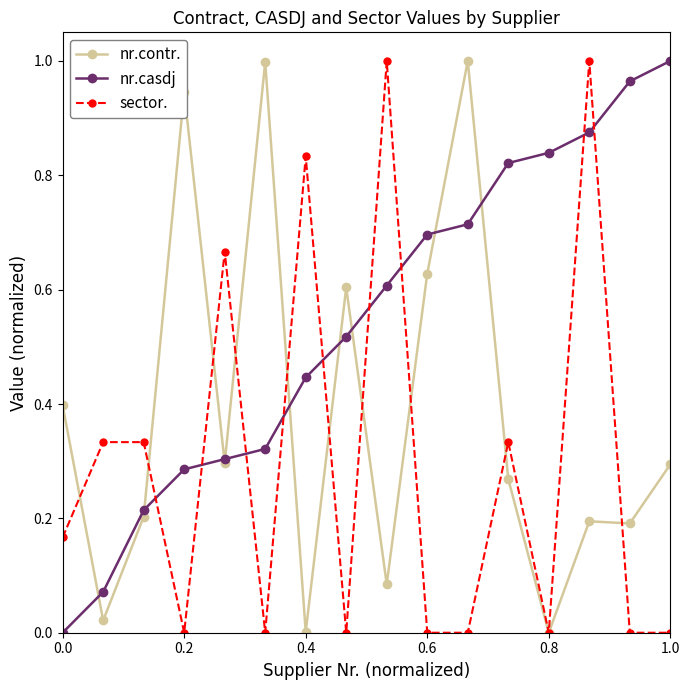

List the series in order of their overall mean, highest first.

nr.casdj, nr.contr., sector.